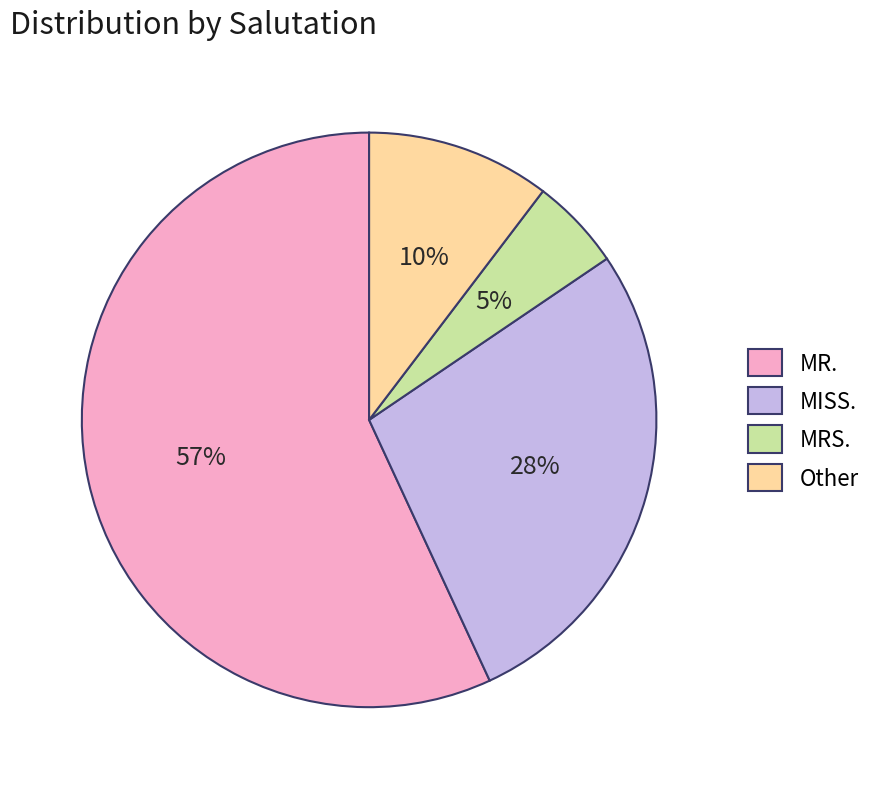

Is the sum of Other and MR. greater than half?

Yes